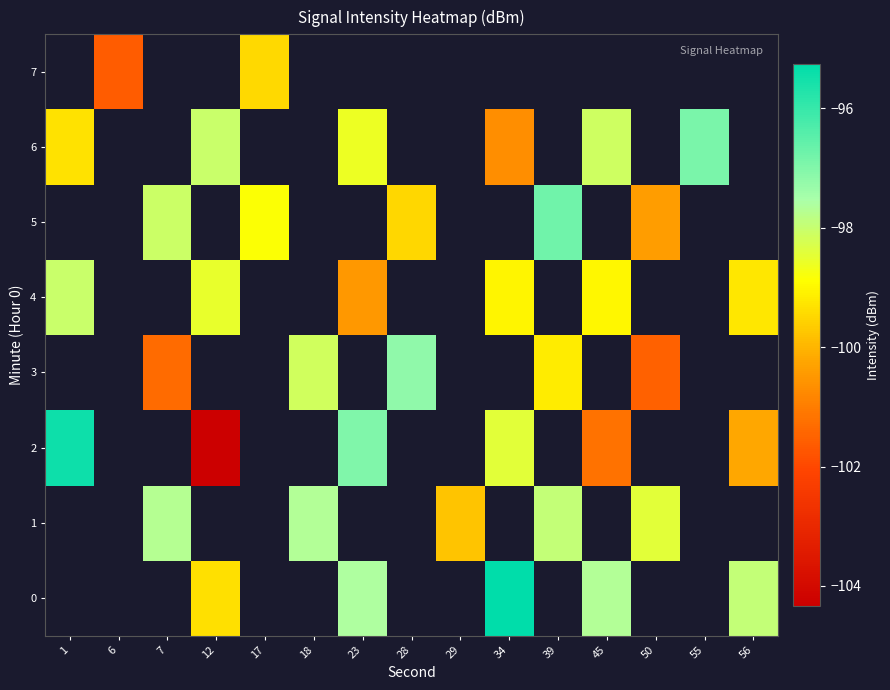

Count the number of data series in this chart.

8